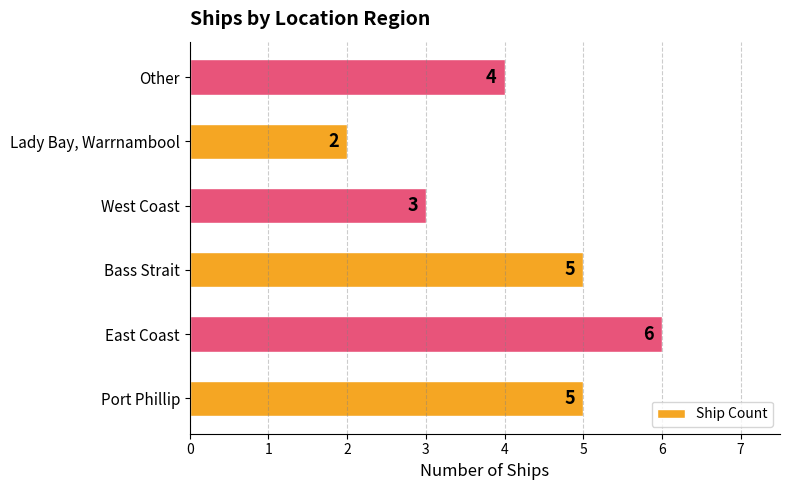

What is the maximum value shown in the chart?

6